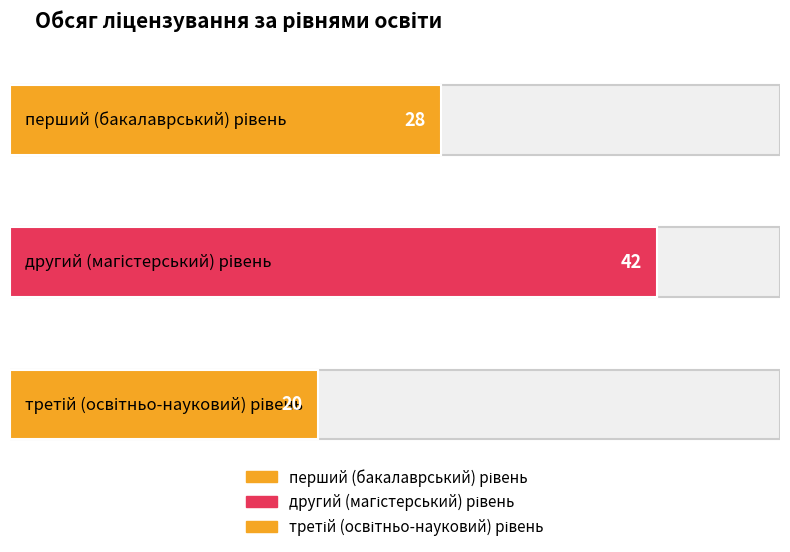

Approximately how many times larger is the value at третій (освітньо-науковий) рівень compared to перший (бакалаврський) рівень?

0.7